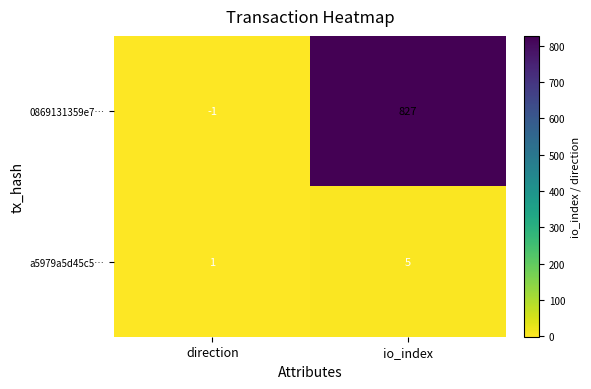

Rank the series by their average value, from highest to lowest.

0869131359e7…, a5979a5d45c5…